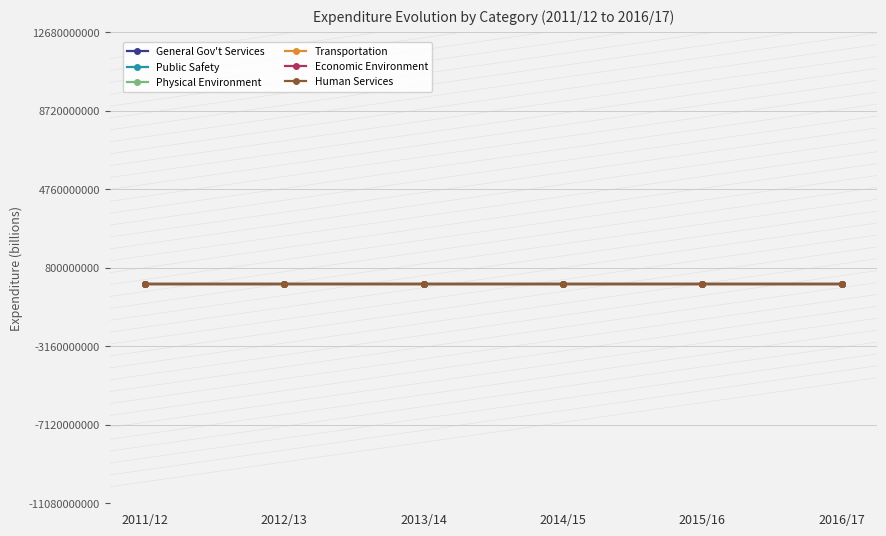

Does the chart have visible grid lines?

Yes